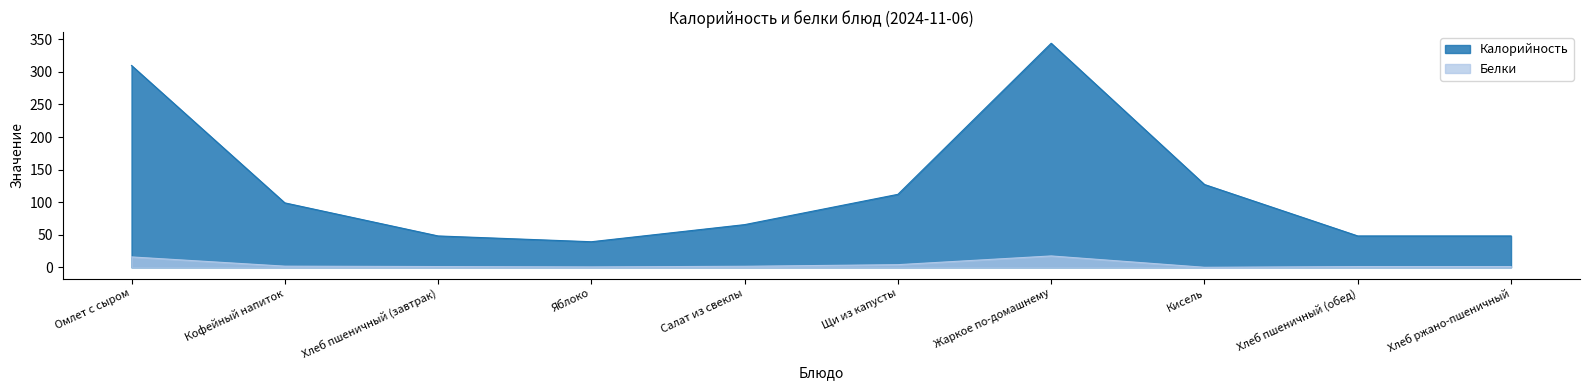

What is the sum of the Калорийность values at Яблоко and Хлеб ржано-пшеничный?

87.5